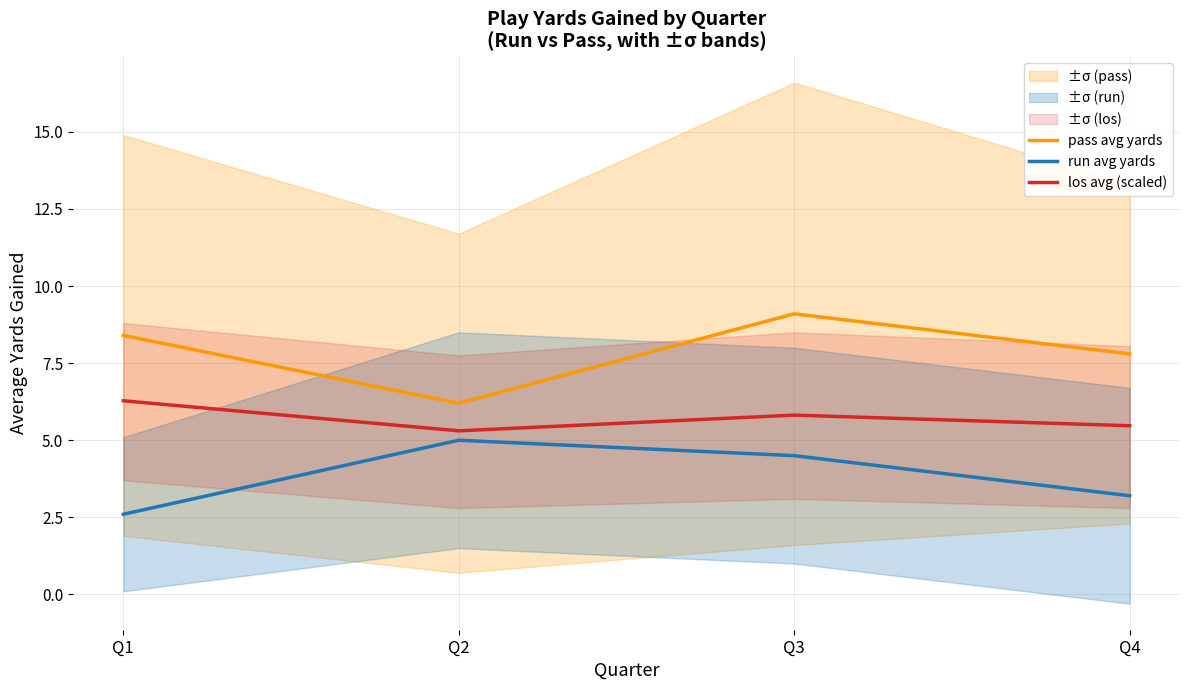

What are all the series names shown in the legend?

pass avg yards, run avg yards, los avg (scaled)